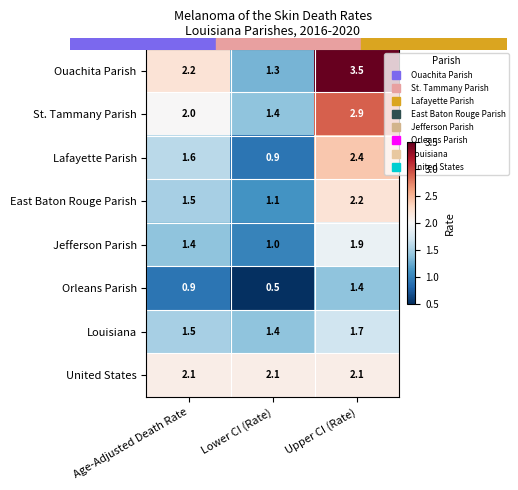

How many categories are shown in the chart?

3